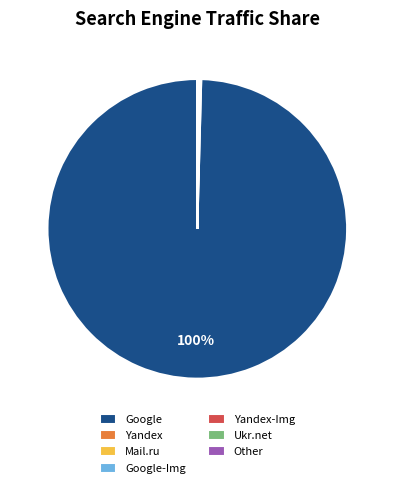

To the nearest percent, what is the difference between the largest and smallest slice percentages?

100%